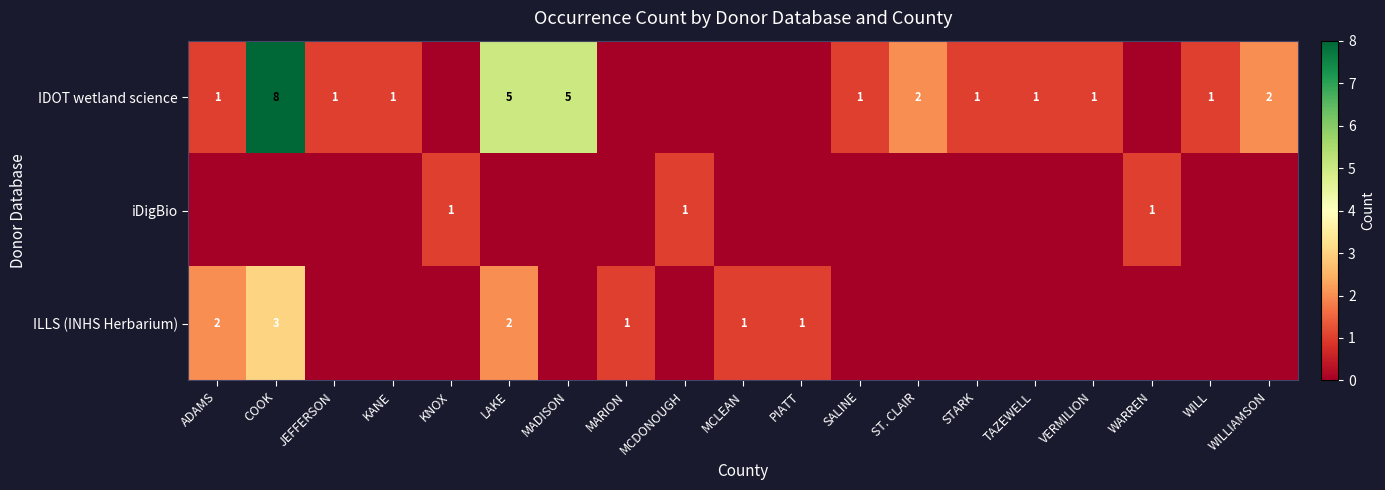

Is the value of ILLS (INHS Herbarium) at ADAMS greater than the value of iDigBio at WARREN?

Yes